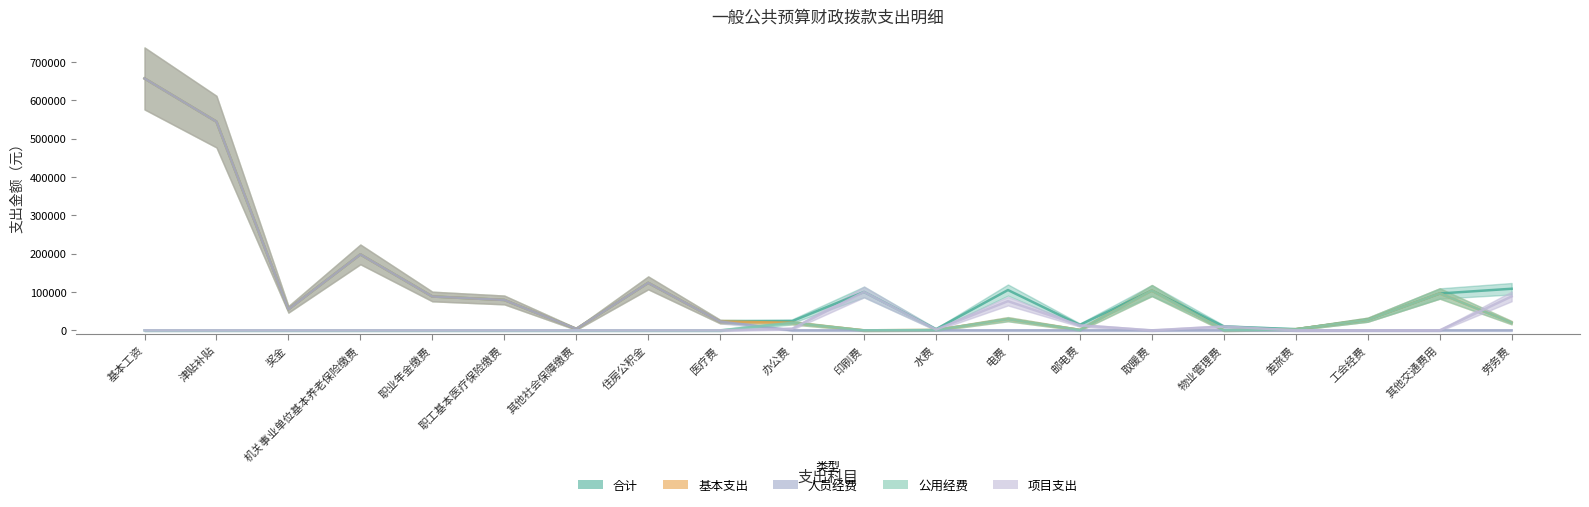

What is the difference between the second highest and second lowest values in the 公用经费 series?

96000.0